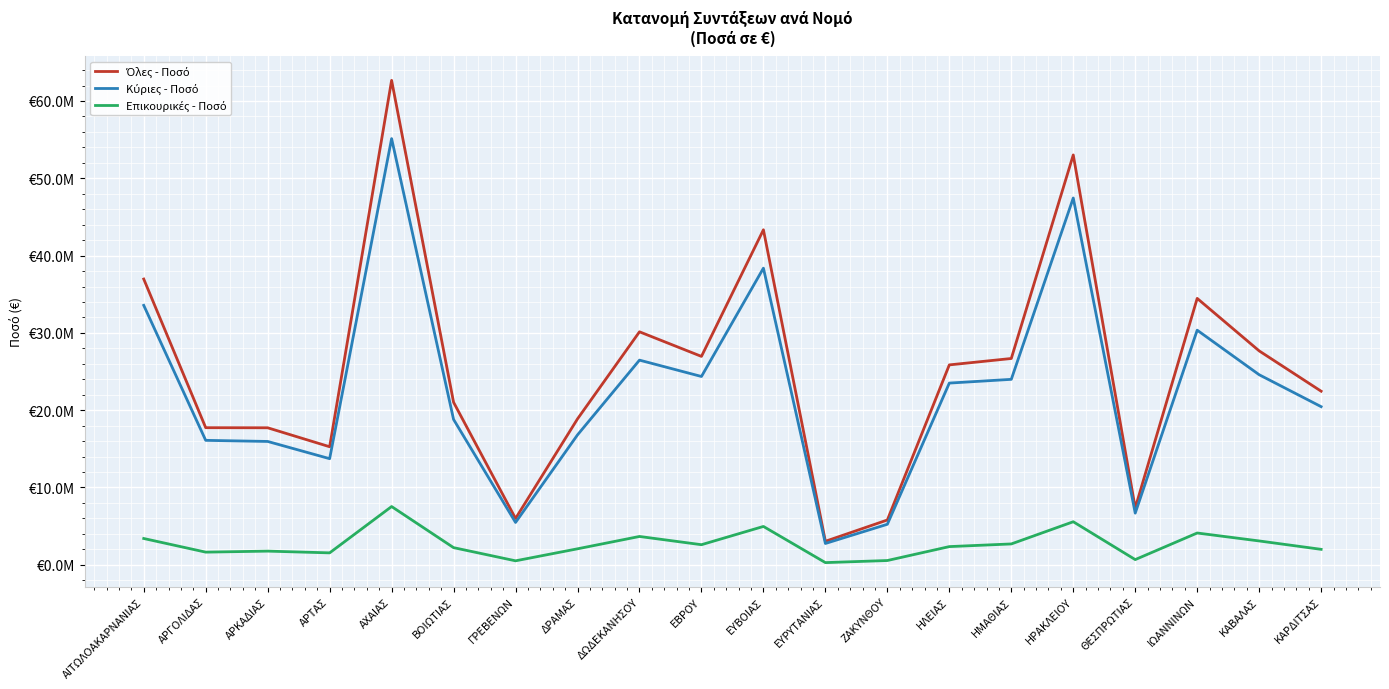

What is the minimum value for Όλες - Ποσό?

3040380.8